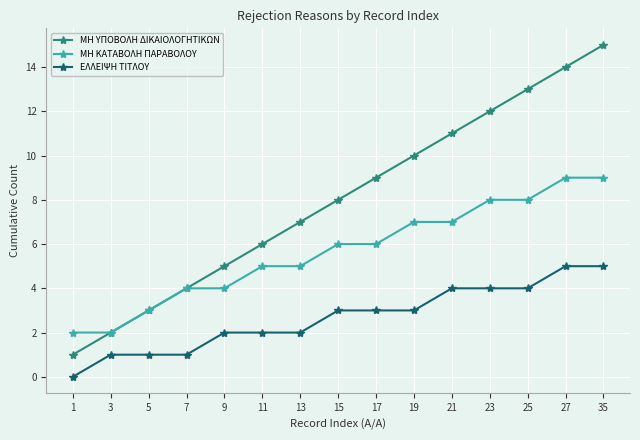

What is the total value across all series at 35?

29